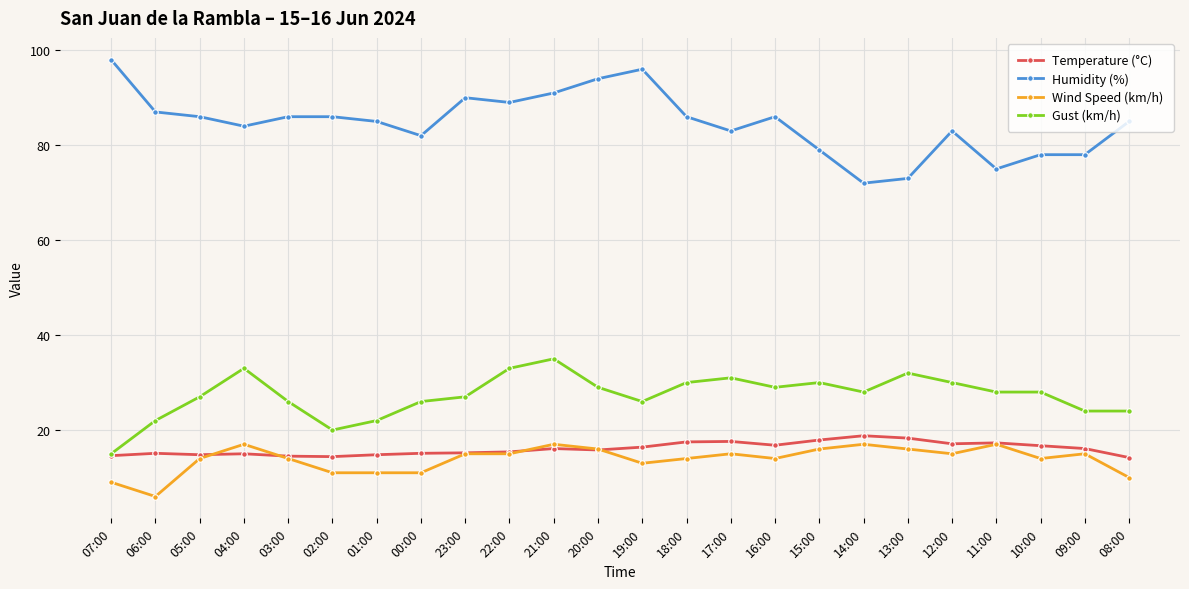

Which series has the widest spread of values?

Humidity (%)